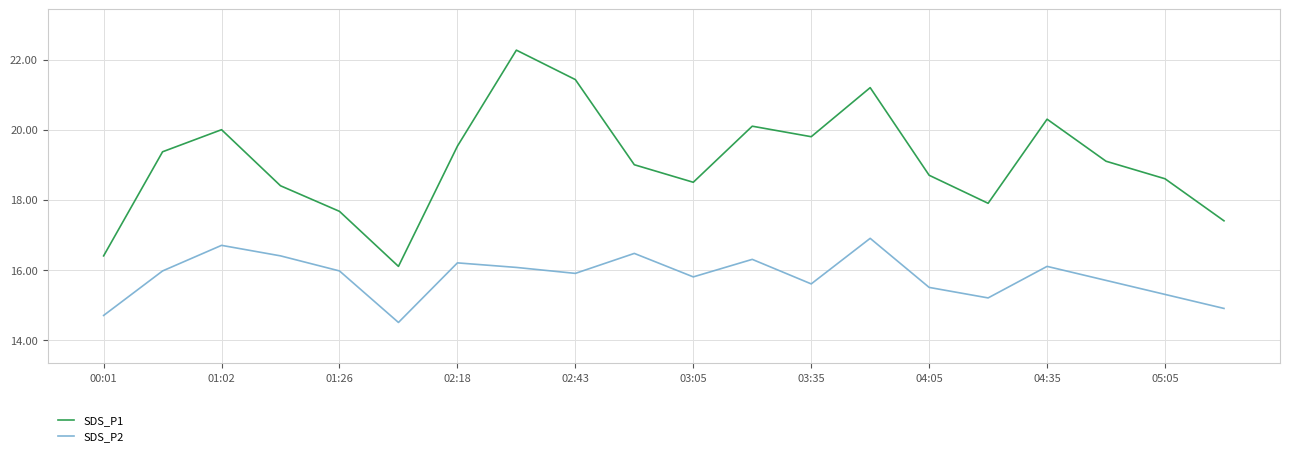

What is the difference between the maximum and minimum values in the SDS_P1 series?

6.2